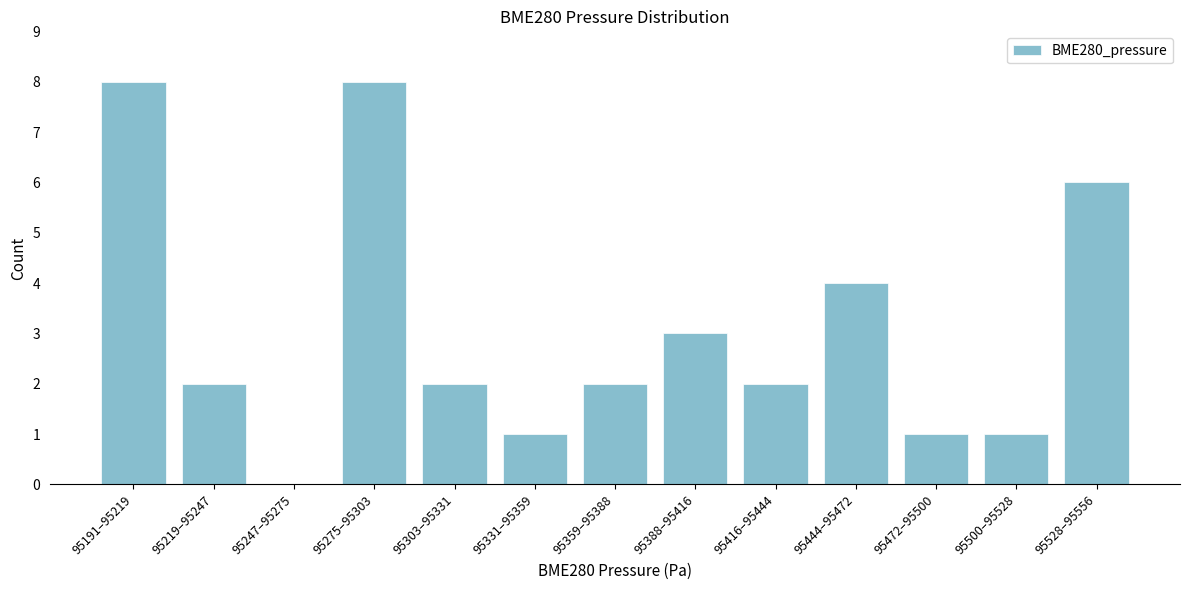

Reading left to right, transcribe all the data shown in this chart.

95191–95219=8	95219–95247=2	95247–95275=0	95275–95303=8	95303–95331=2	95331–95359=1	95359–95388=2	95388–95416=3	95416–95444=2	95444–95472=4	95472–95500=1	95500–95528=1	95528–95556=6